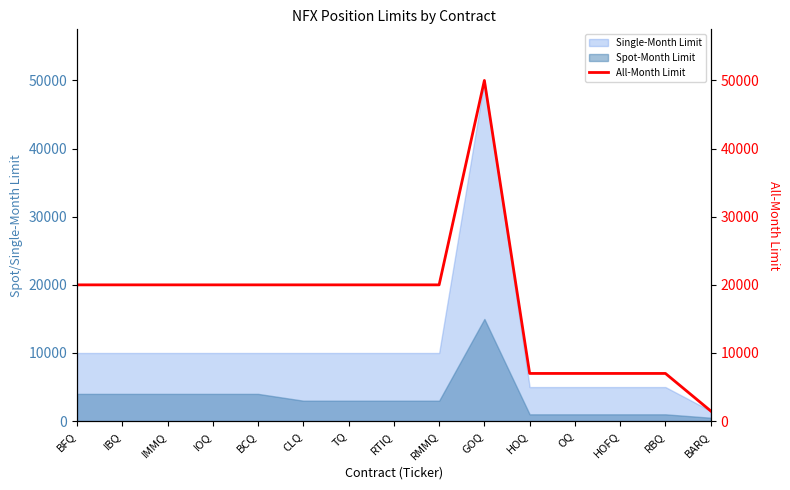

Where does the data first go above 20000?

GOQ